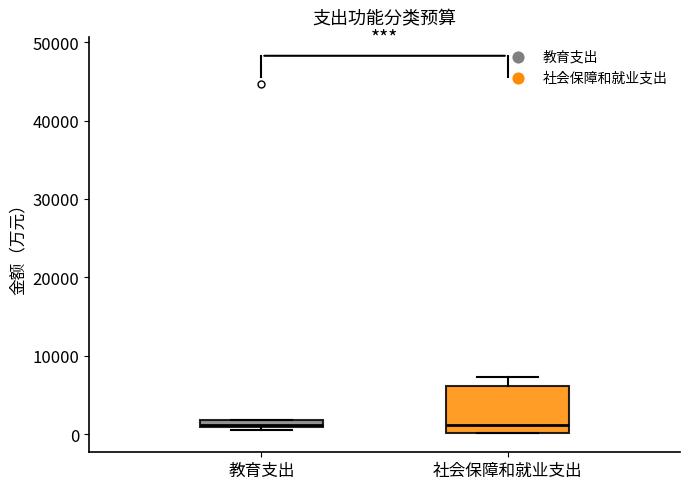

Comparing the boxes themselves (not the whiskers), which one is the tallest?

社会保障和就业支出